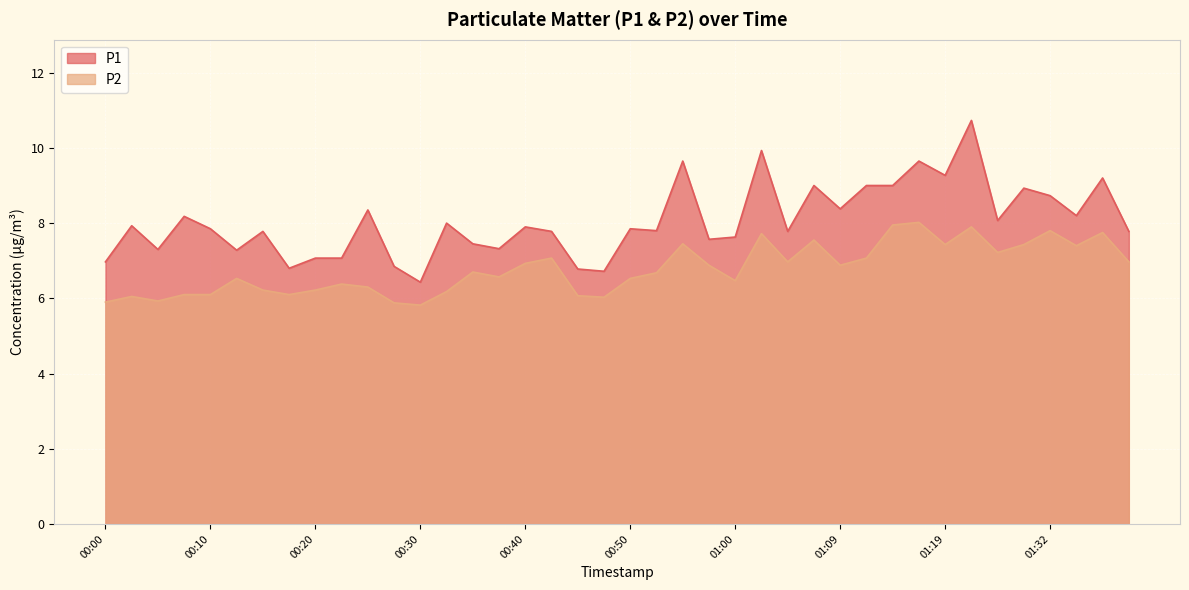

What is the value of the P2 point at the 17th from the left?

6.9